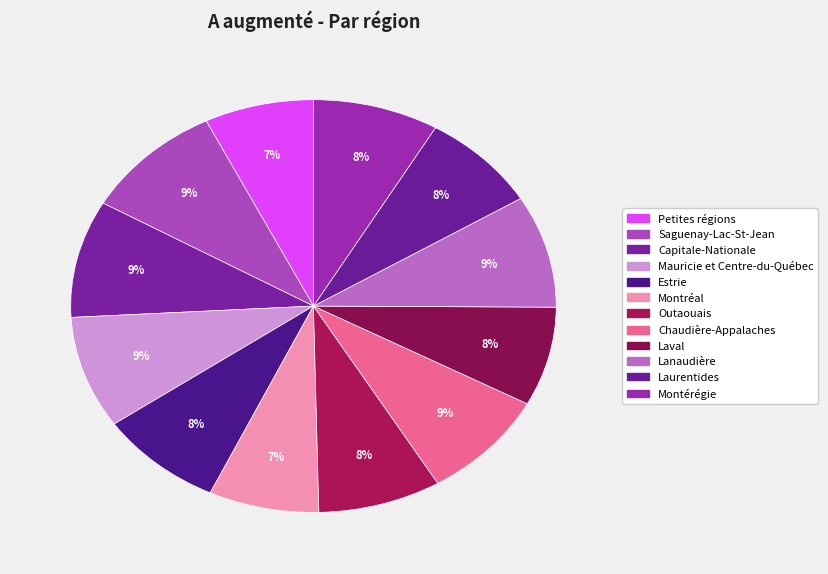

To the nearest percent, what percentage of the pie is Estrie?

8%